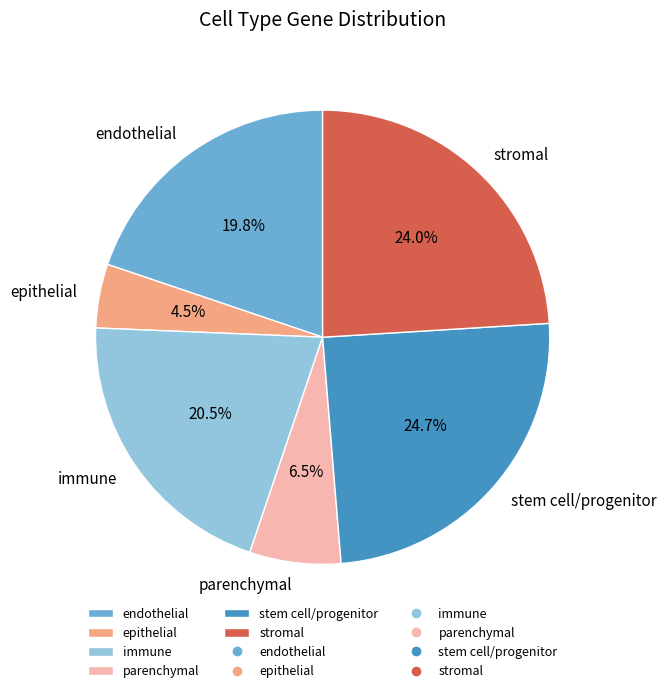

Which category has the biggest portion of the pie?

stem cell/progenitor